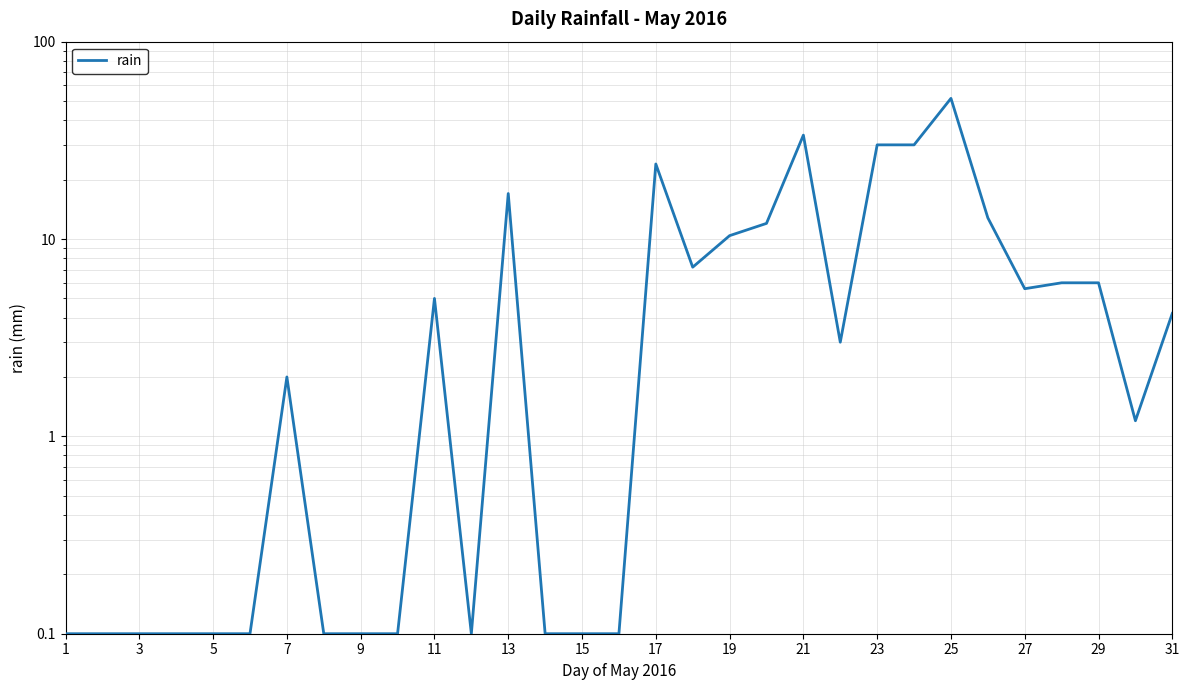

Reading left to right, extract all data points from this chart.

0.1	0.1	0.1	0.1	0.1	0.1	2.0	0.1	0.1	0.1	5.0	0.1	17.0	0.1	0.1	0.1	24.0	7.2	10.4	12.0	33.6	3.0	30.0	30.0	51.6	12.8	5.6	6.0	6.0	1.2	4.2